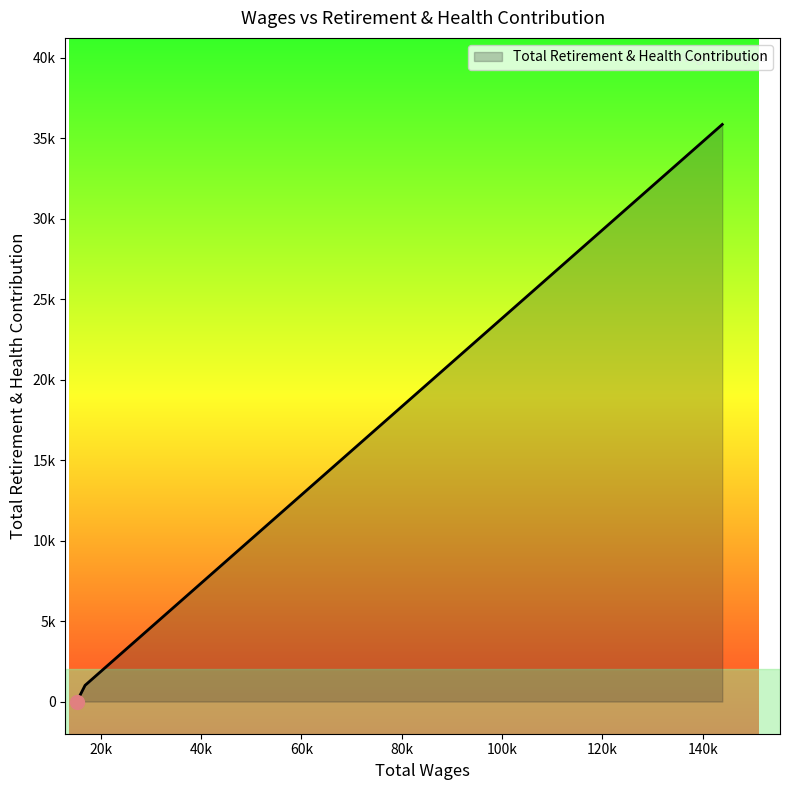

Does the chart display data point markers on the line(s)?

No